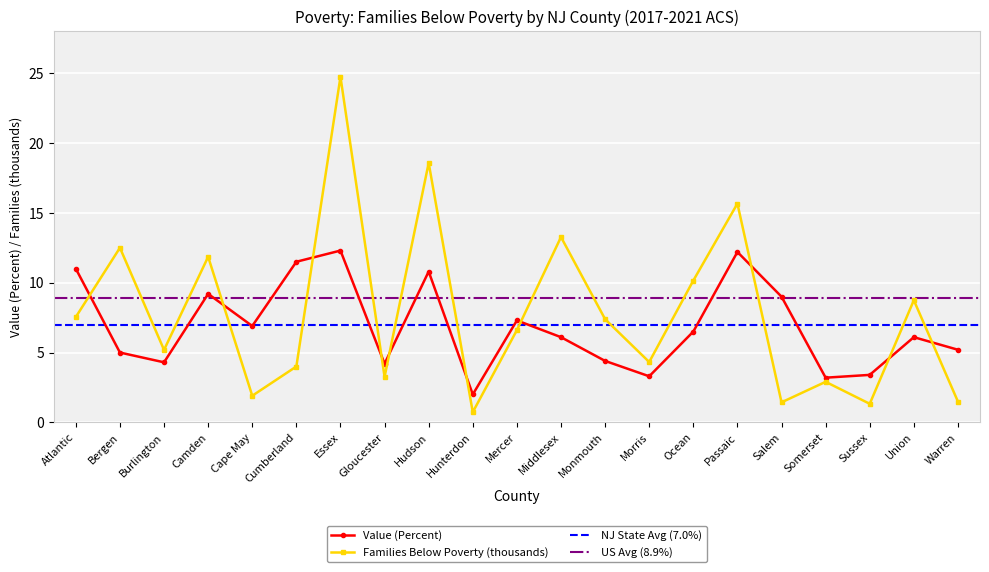

How many lines are shown in the chart?

2